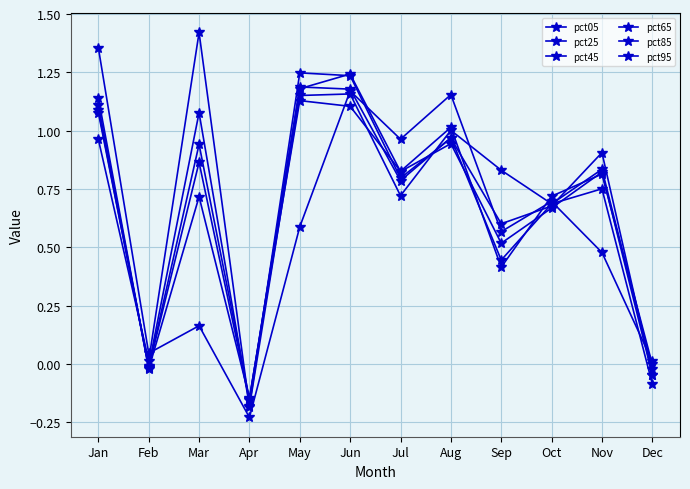

How many data points does each series have?

12